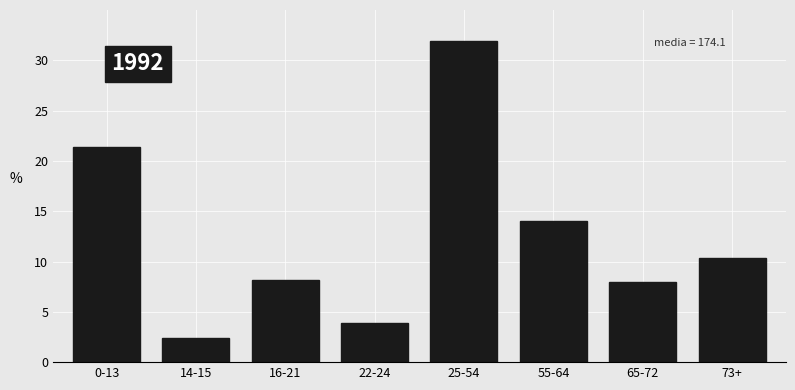

Reading right to left, extract all data points from this chart.

10.3	7.9	14.0	31.9	3.9	8.1	2.4	21.4